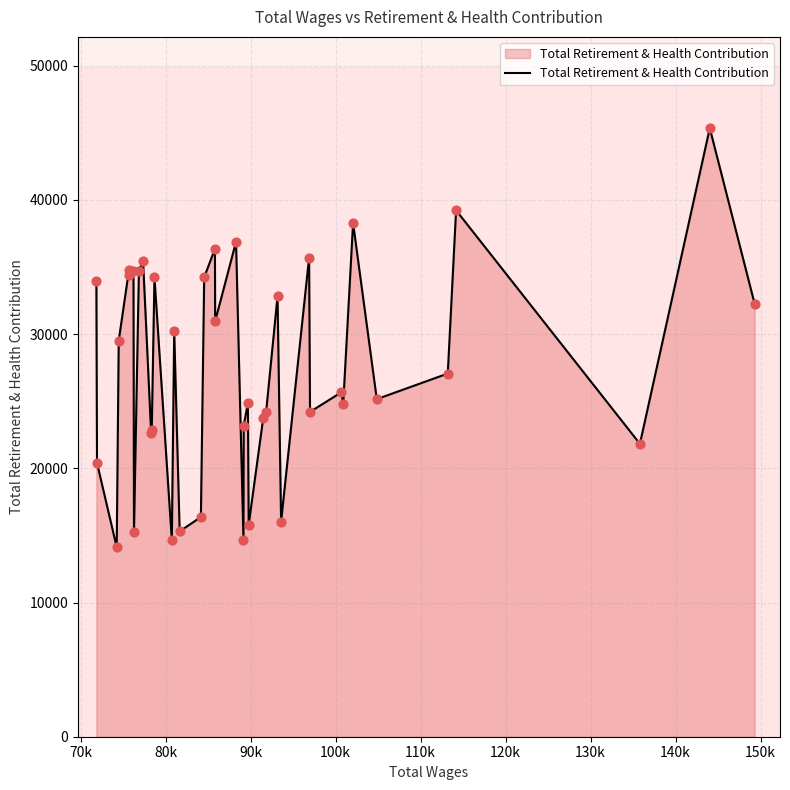

What is the difference between the maximum and minimum values?

31224